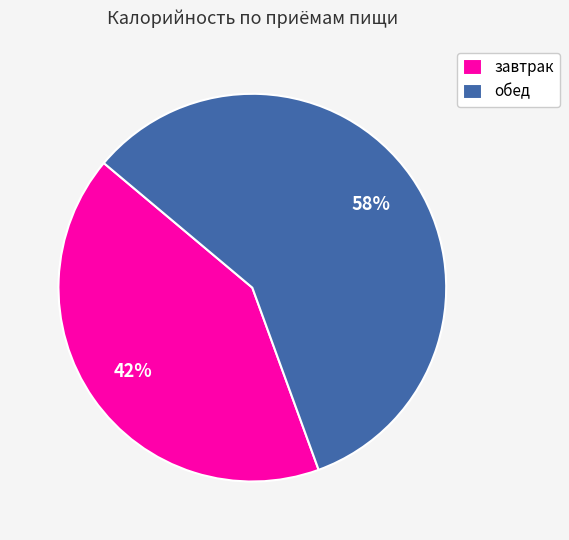

Is there a majority slice in this chart?

Yes